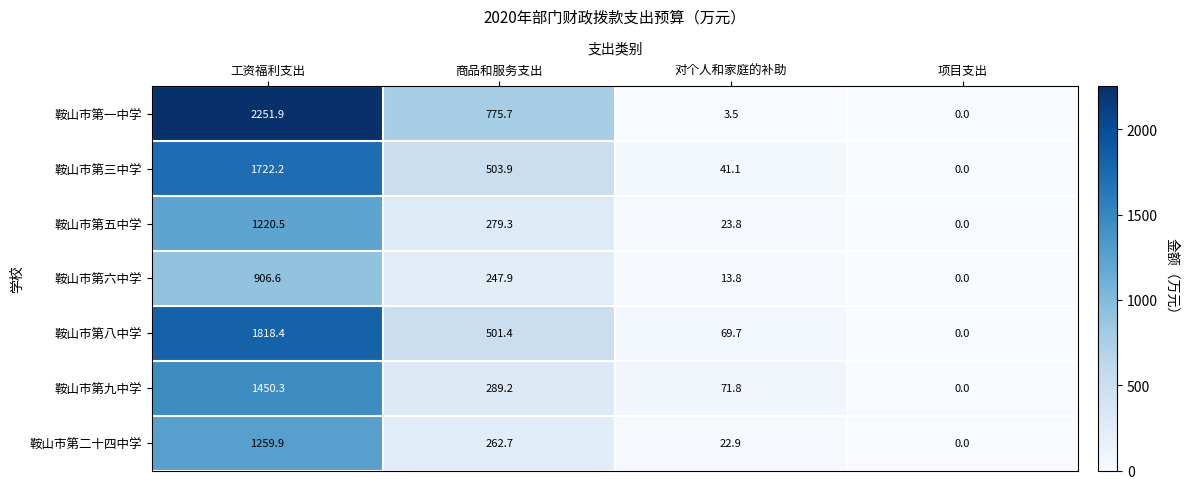

How many data points does each series have?

4